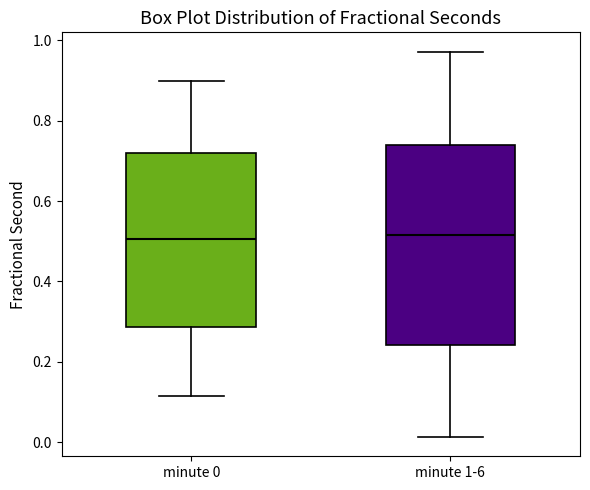

Reading left to right, read every box against the y-axis: the position of its median line, the range the box covers, and the ends of its whiskers. The values are not printed on the chart, so give them approximately, as read against the axis.

minute 0: median 0.50, box 0.28 to 0.72, whiskers 0.12 to 0.90
minute 1-6: median 0.52, box 0.24 to 0.74, whiskers 0.02 to 0.98